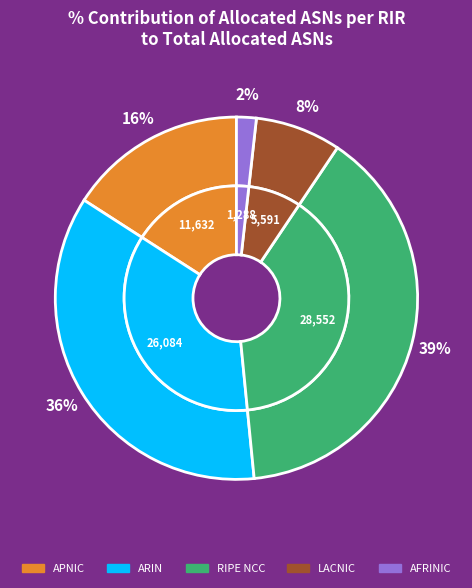

Is the sum of ripencc and total greater than half?

Yes